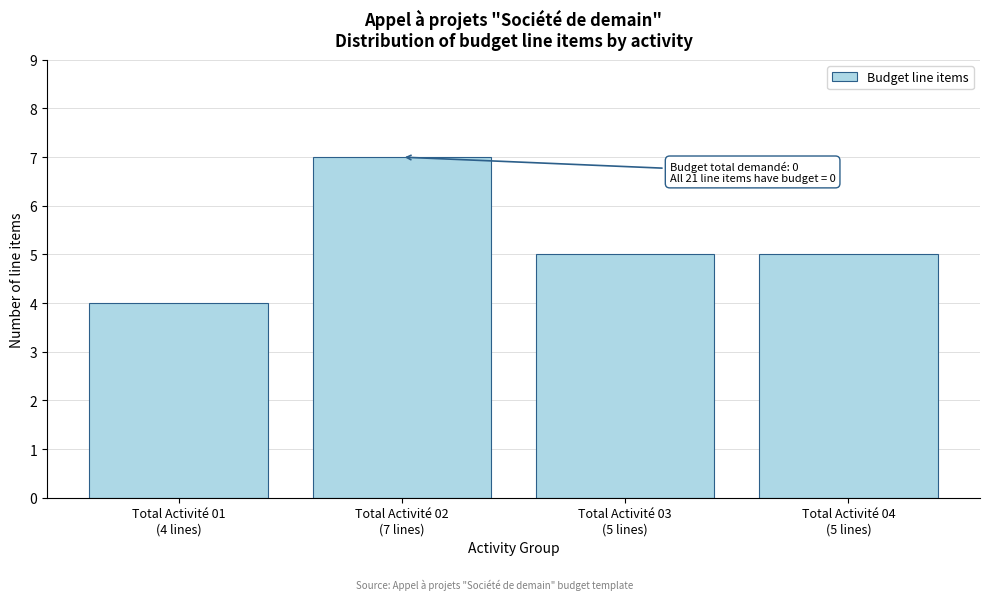

Reading left to right, what are all the values shown in this chart?

4	7	5	5